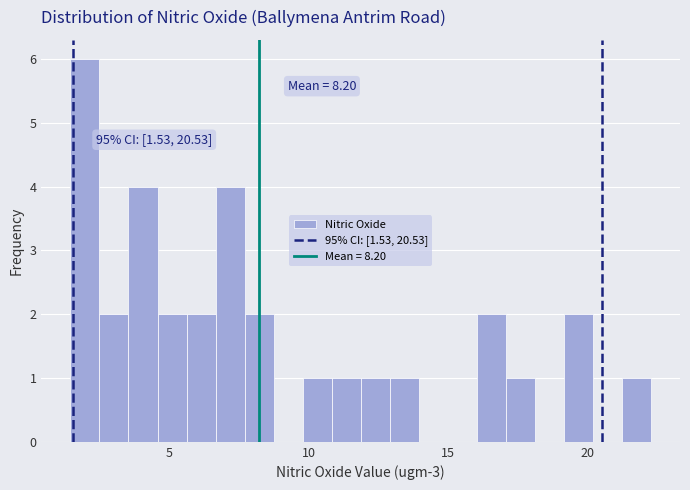

Read against the x-axis, roughly where is the centre of the tallest bar?

2.0